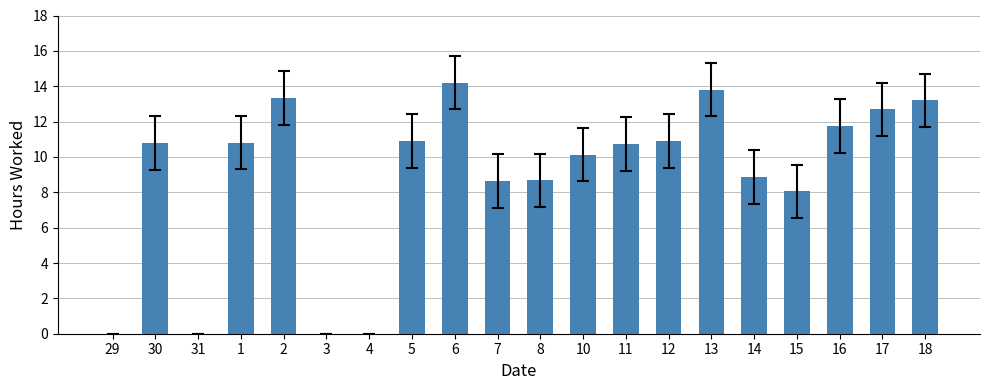

What is the sum of the values at 8 and 14?

17.5